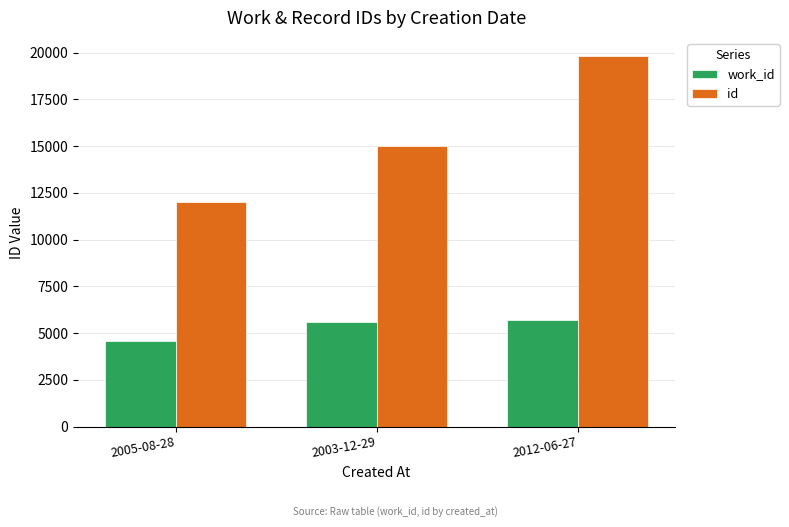

How many data points in id are less than 15026?

1